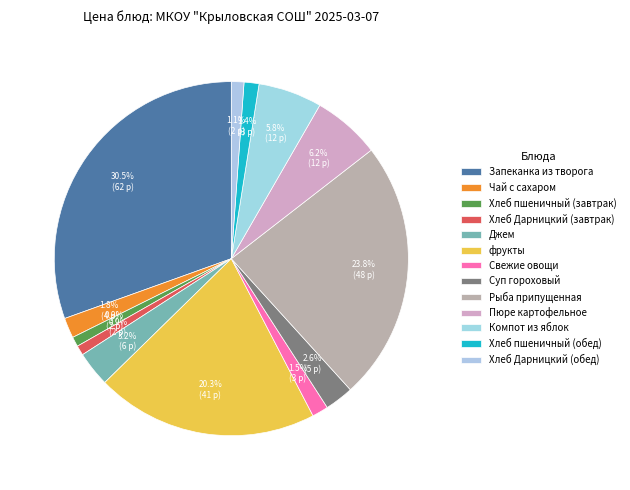

How many slices are in this pie chart?

13